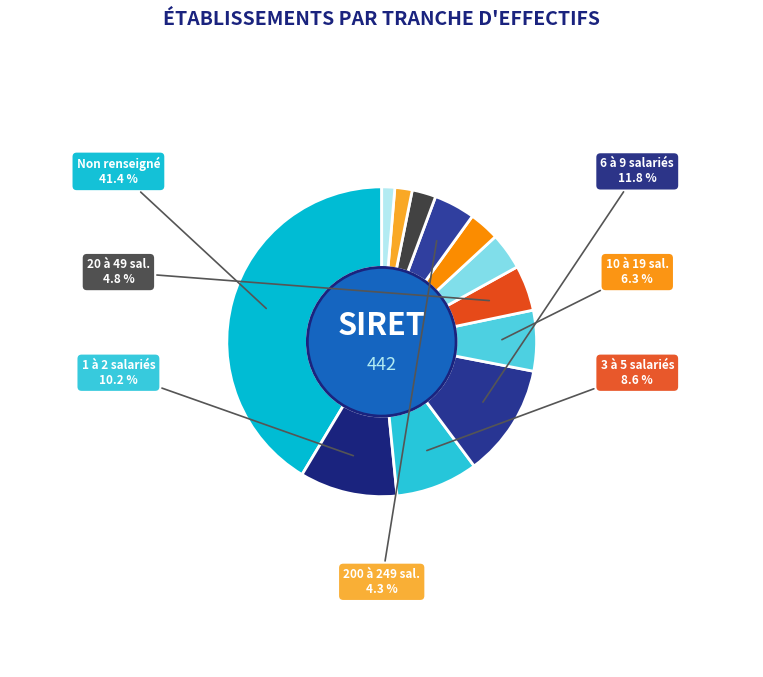

How many segments does this pie chart have?

12